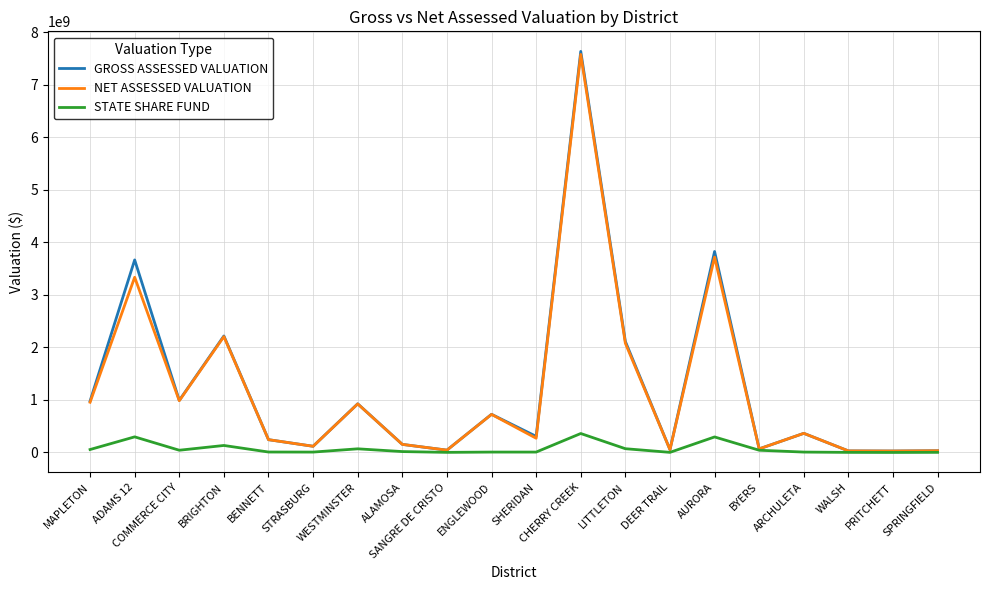

True or false: NET ASSESSED VALUATION has a value of 243776418 at BENNETT.

True